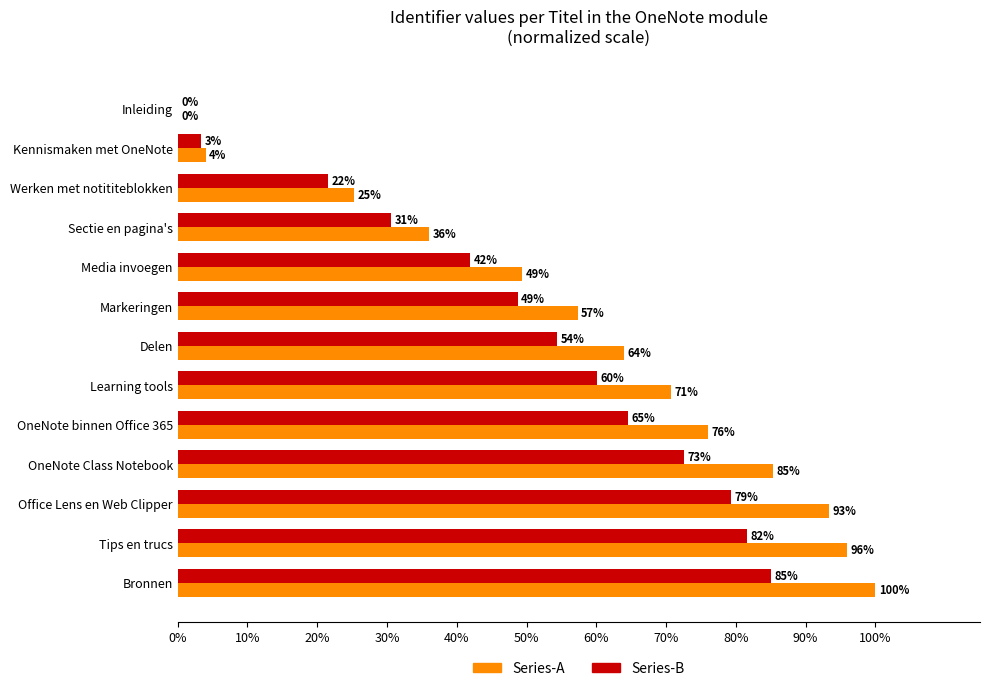

Which series has the widest spread of values?

Series-A